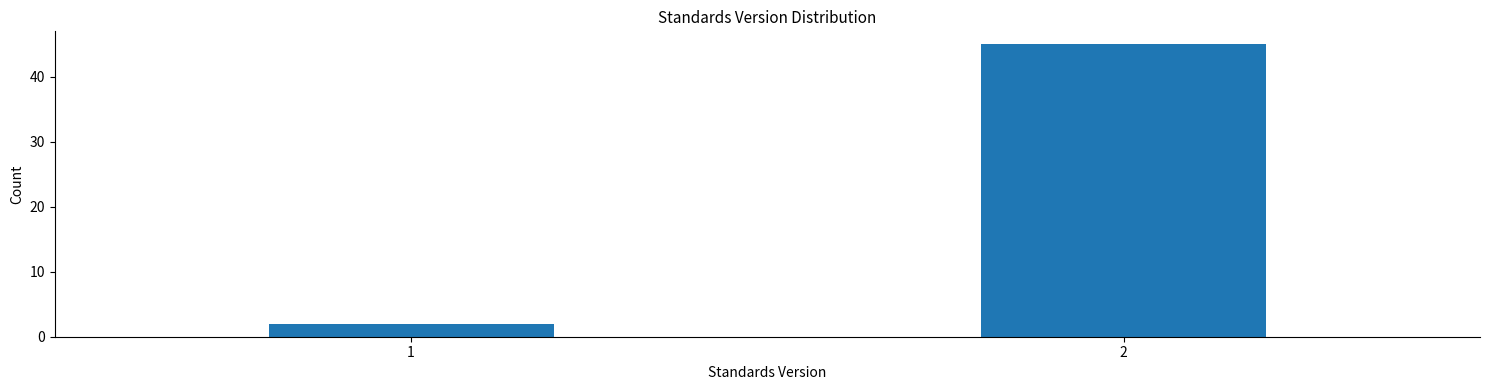

Reading right to left, what are all the values shown in this chart?

2=45	1=2